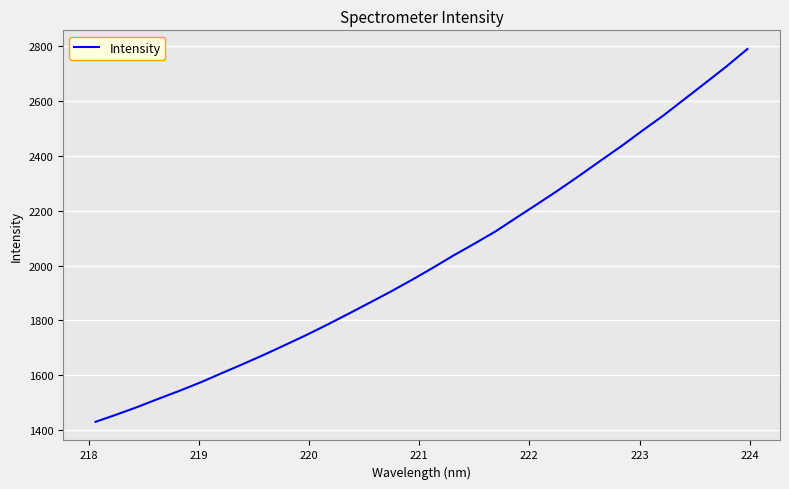

What is the greatest value displayed?

2789.2